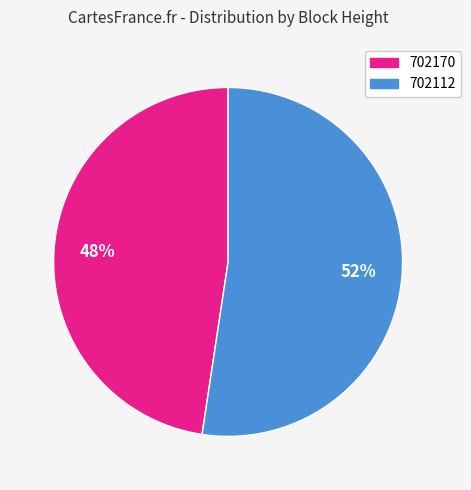

How many slices are in this pie chart?

2